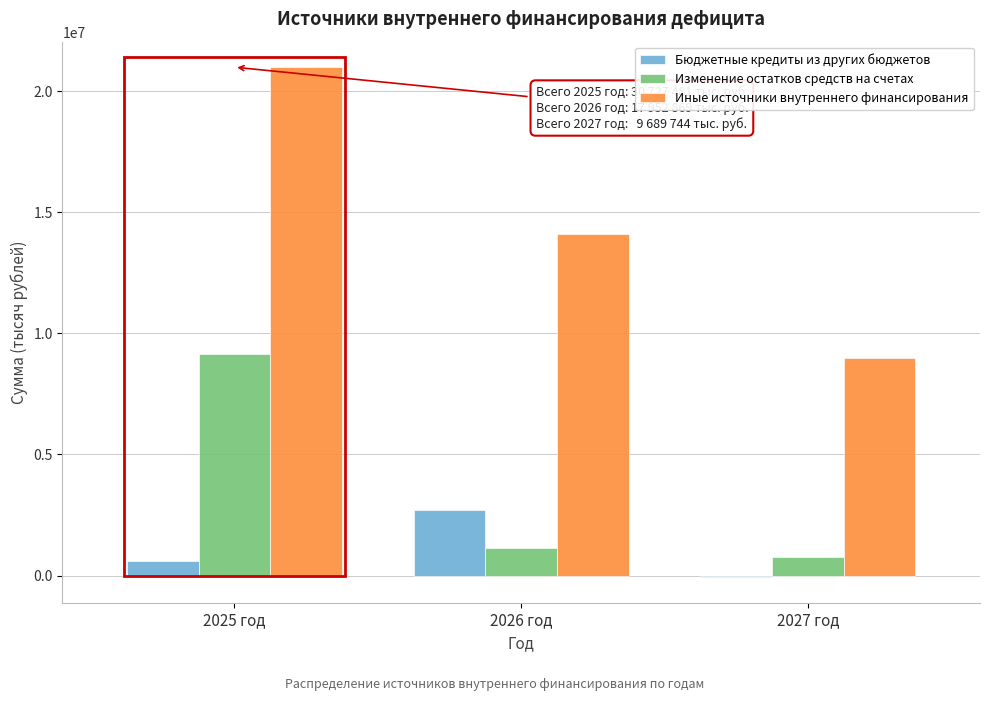

Reading right to left, what are all the values shown in this chart?

Бюджетные кредиты из других бюджетов: -70916.0	2721528.7	586485.7
Изменение остатков средств на счетах: 760660.0	1131340.4	9140995.0
Иные источники внутреннего финансирования: 9000000.0	14100000.0	21000000.0